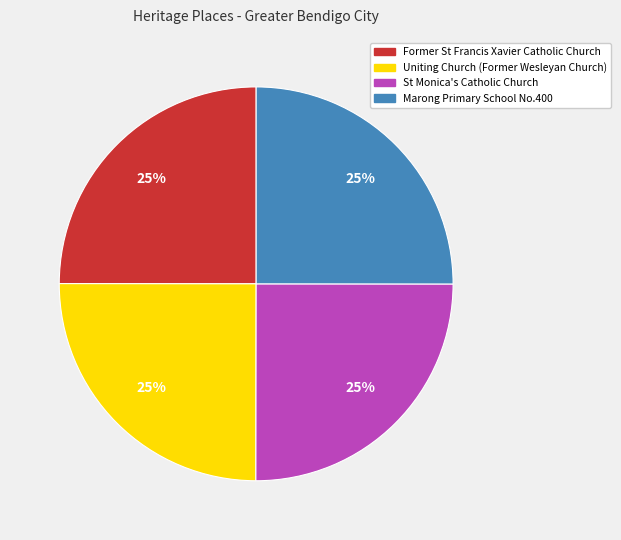

To the nearest percent, what portion does Former St Francis Xavier Catholic Church represent?

25%